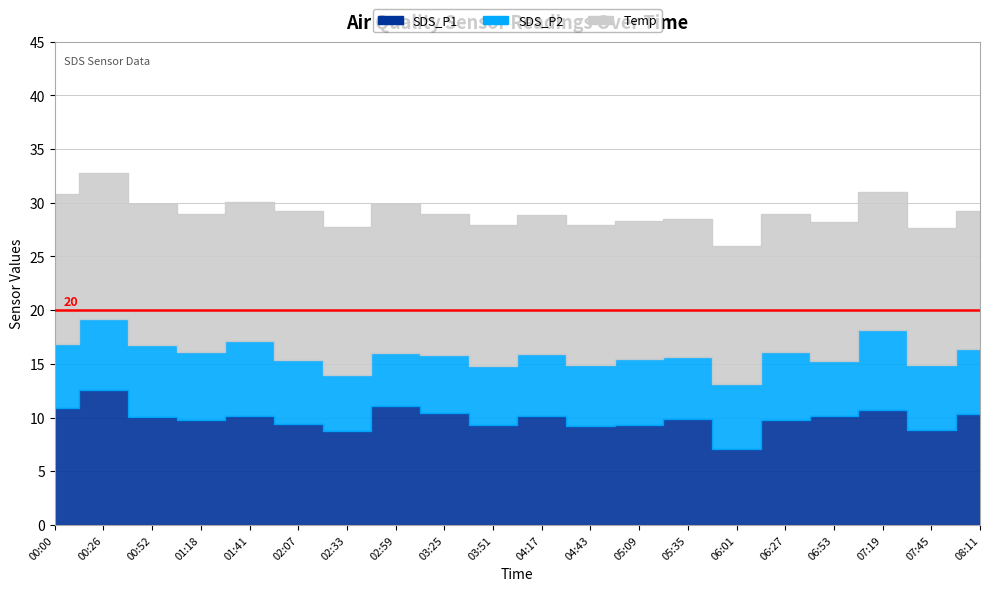

Is the value of Temp at 06:53 greater than the value of SDS_P1 at 07:45?

Yes